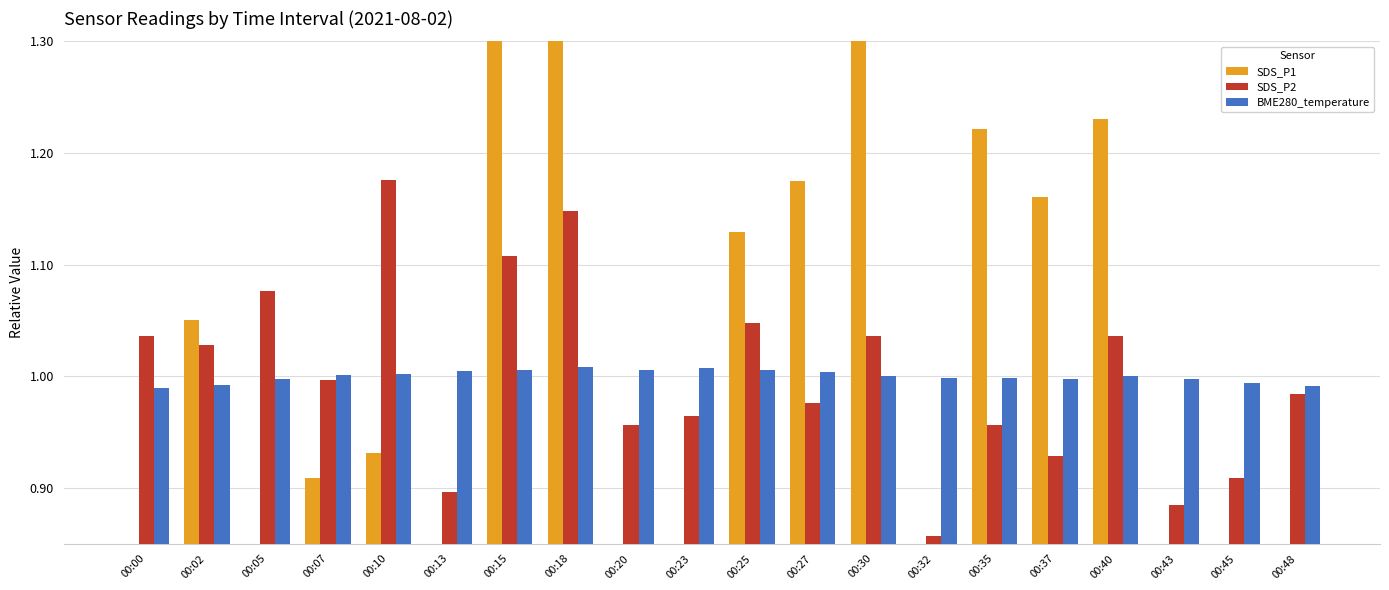

At which category is the sum across all series the highest?

00:18